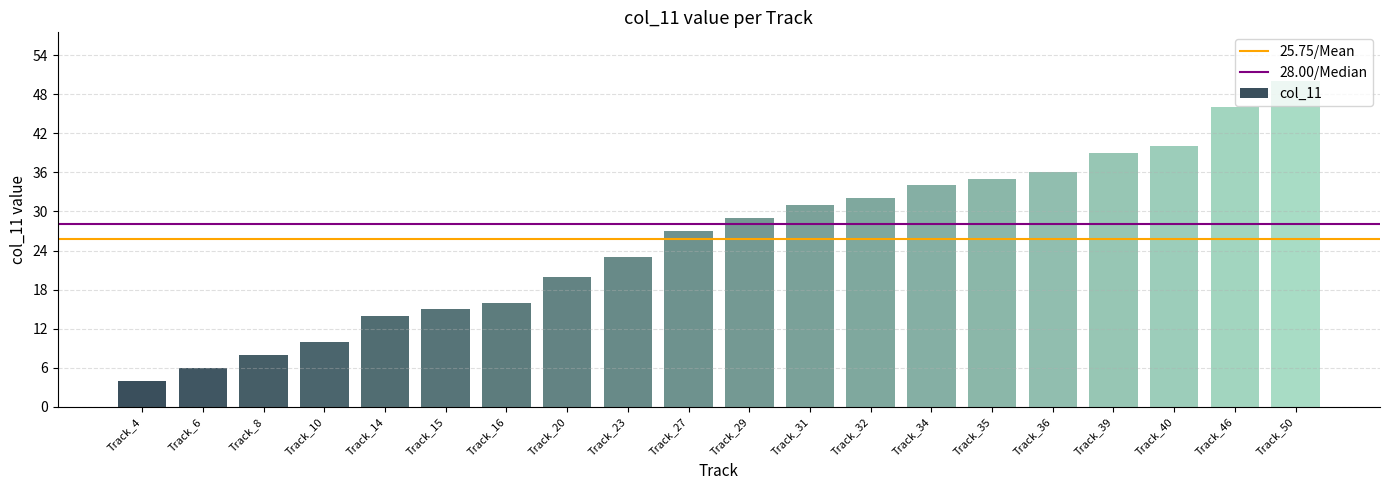

Where is the data nearest to the value 27?

Track_27